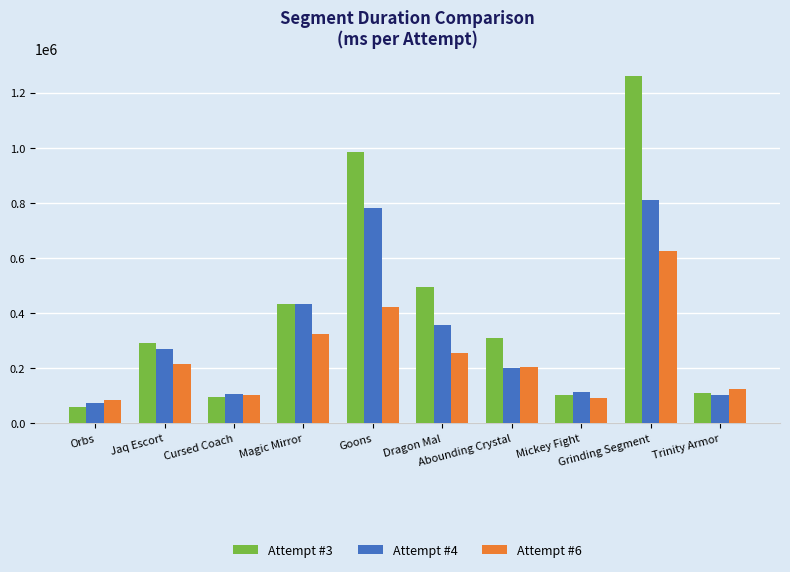

At which label does Attempt #4 reach its peak?

Grinding Segment